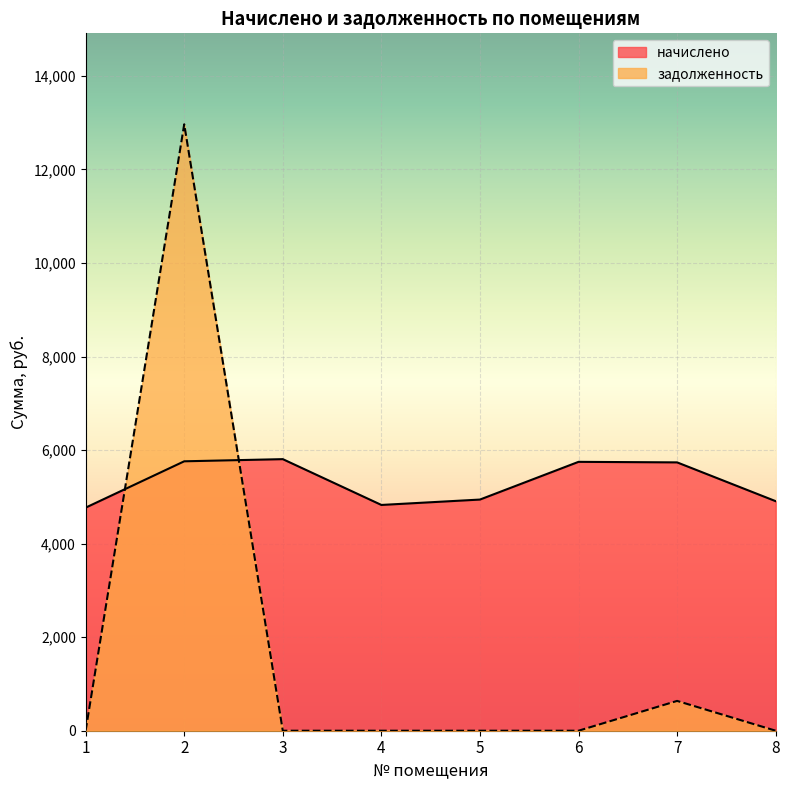

What are all the series names shown in the legend?

начислено, задолженность